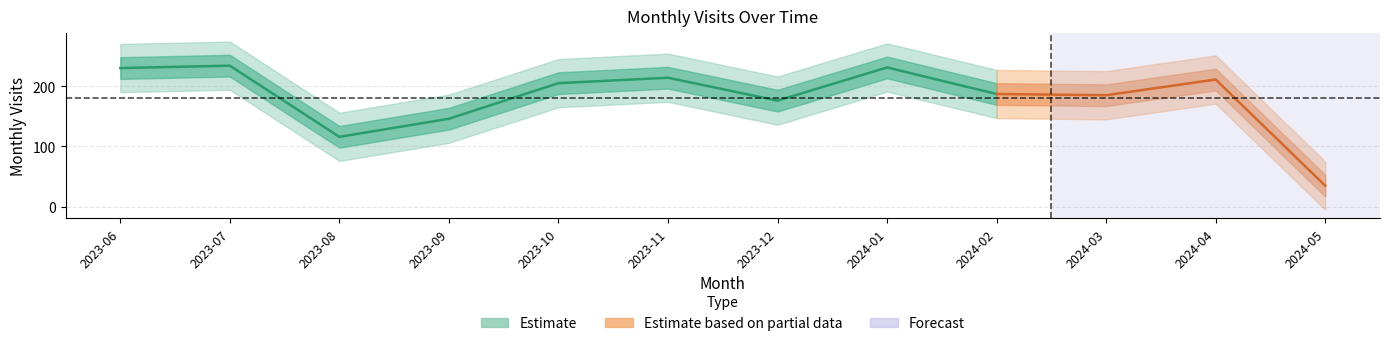

Between 2024-02 and 2023-12, which is larger?

2024-02